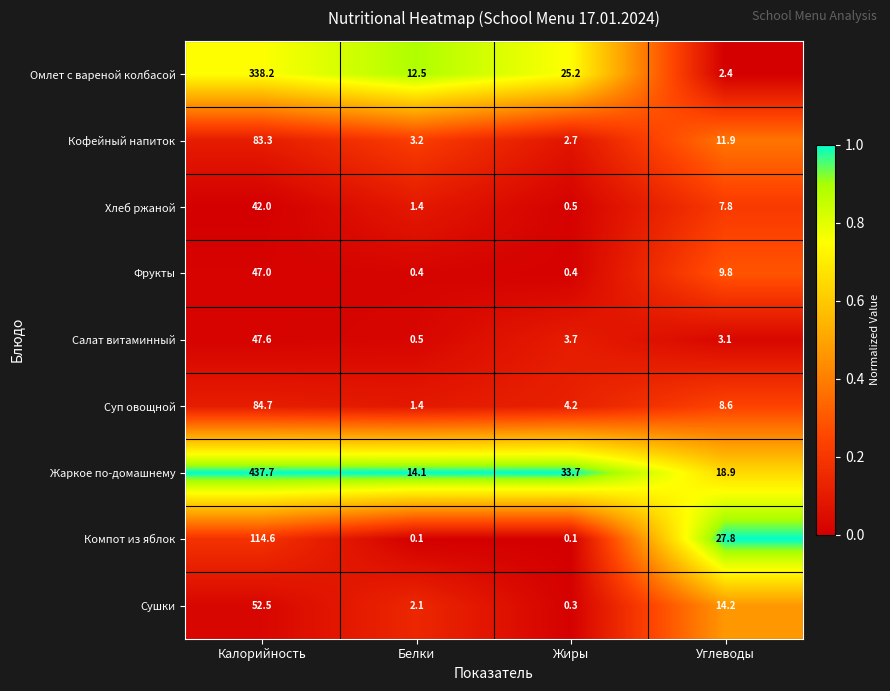

At how many categories does at least one series exceed 0?

4